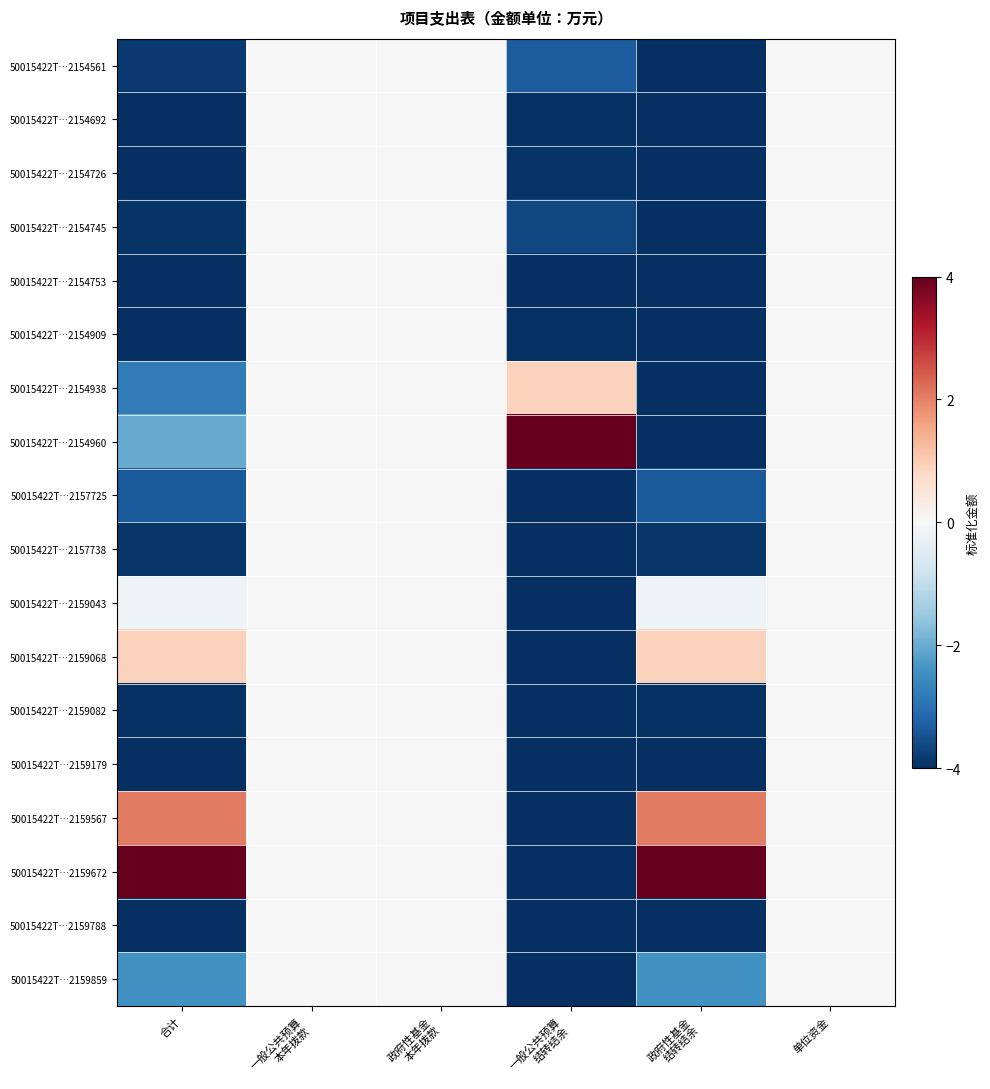

Which series changed the most between 合计 and 政府性基金 结转结余?

50015422T…2154960